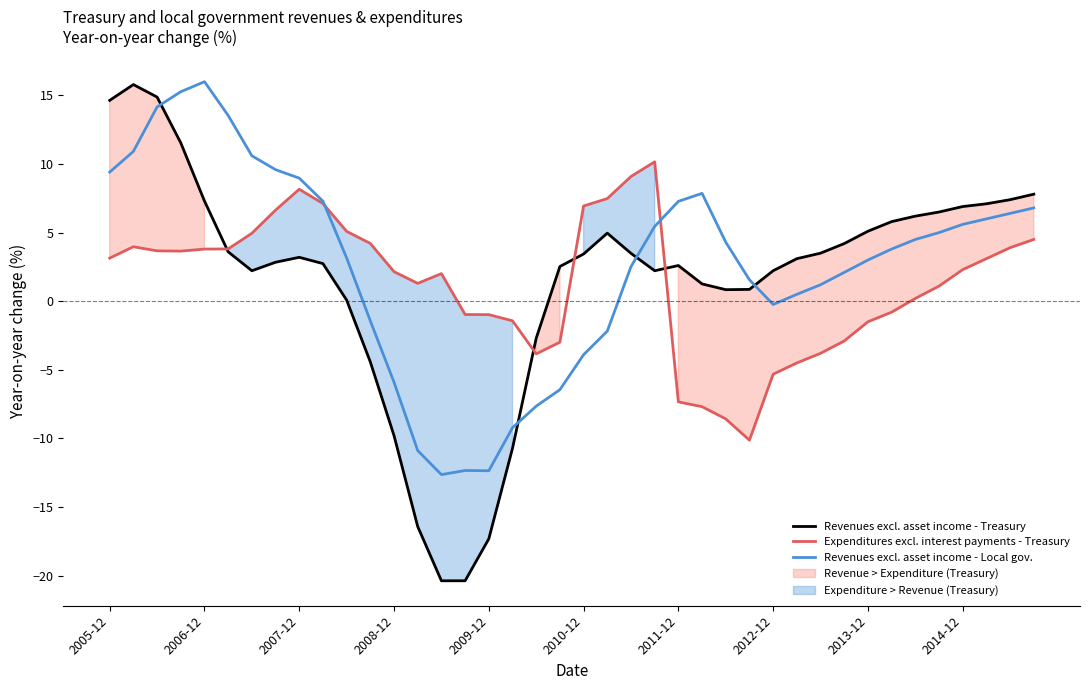

What is the sum of all Revenues excl. asset income - Treasury values?

64.7